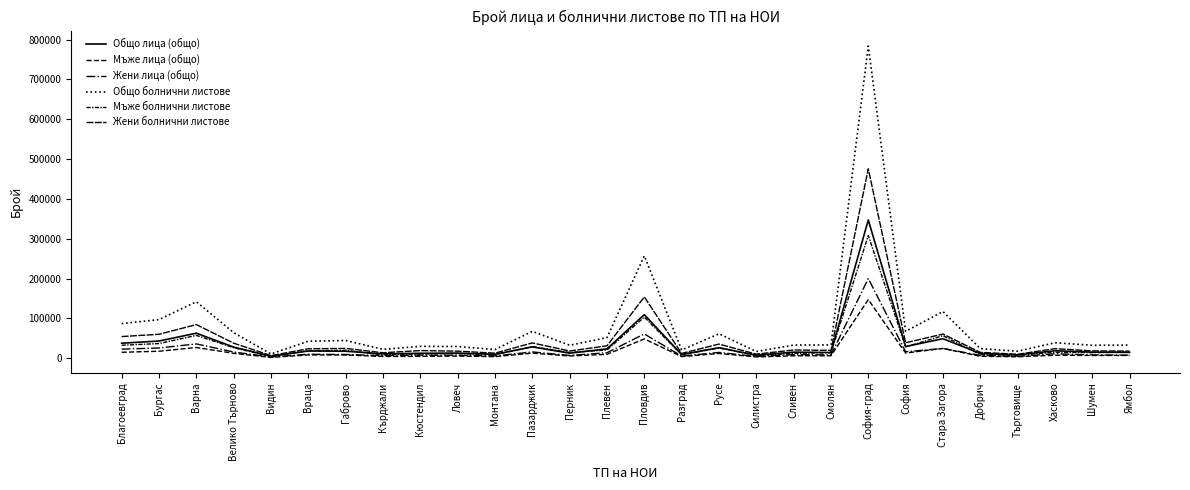

At which category is the sum across all series the highest?

София-град